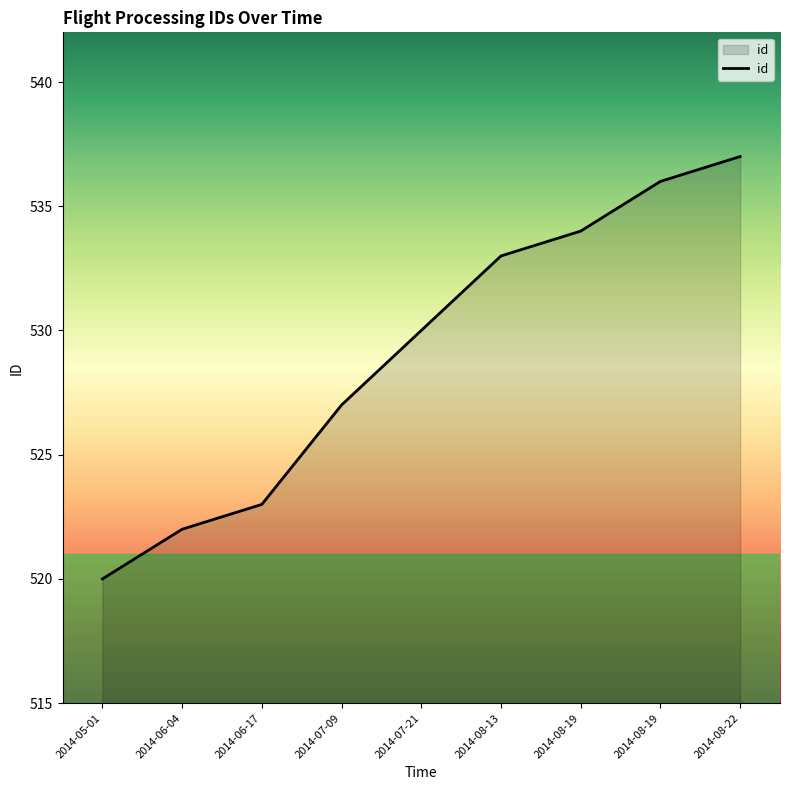

How many lines are shown in the chart?

1